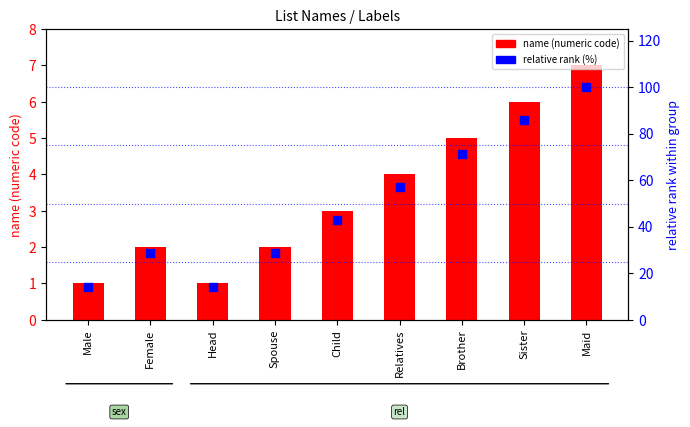

Which series contains the highest Y value?

relative rank (%)